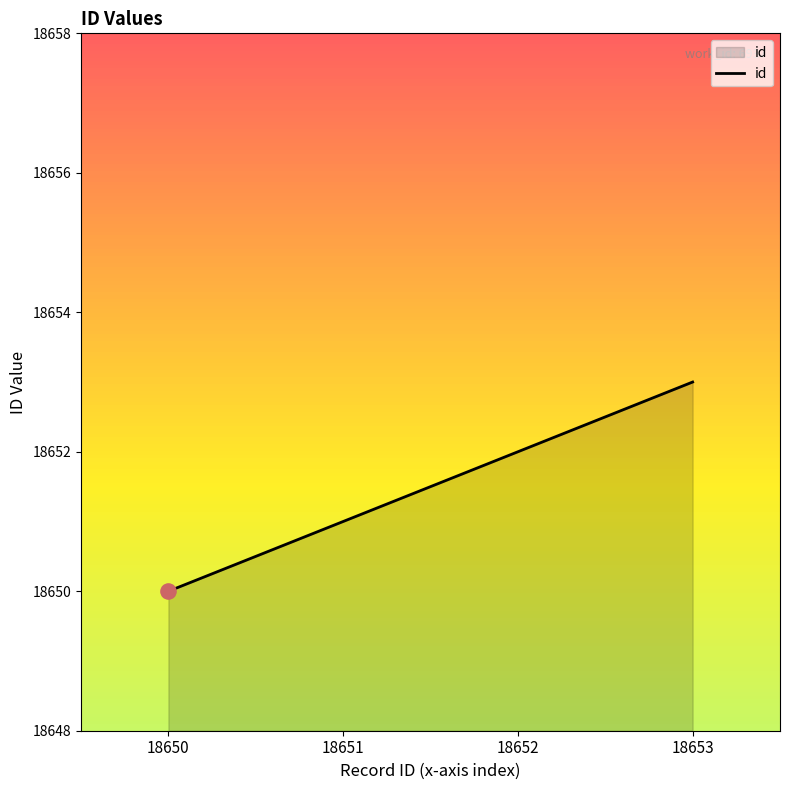

Between 18650 and 18653, which is larger?

18653